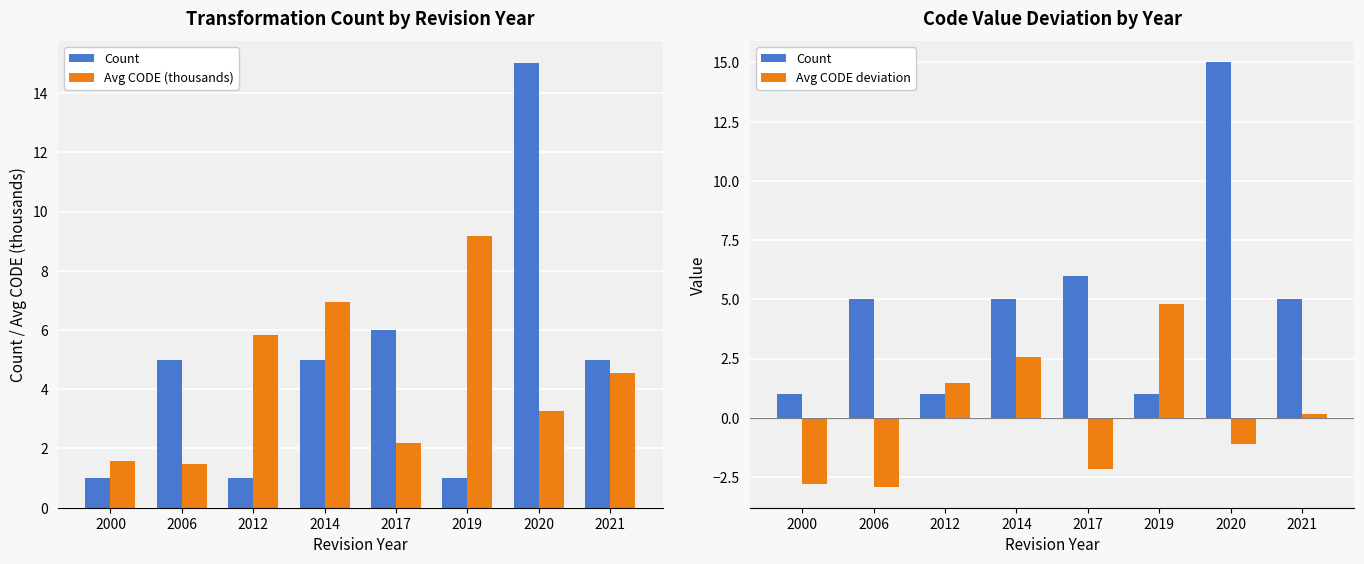

True or false: Avg CODE (thousands) has a value of 5.8 at 2012.

True